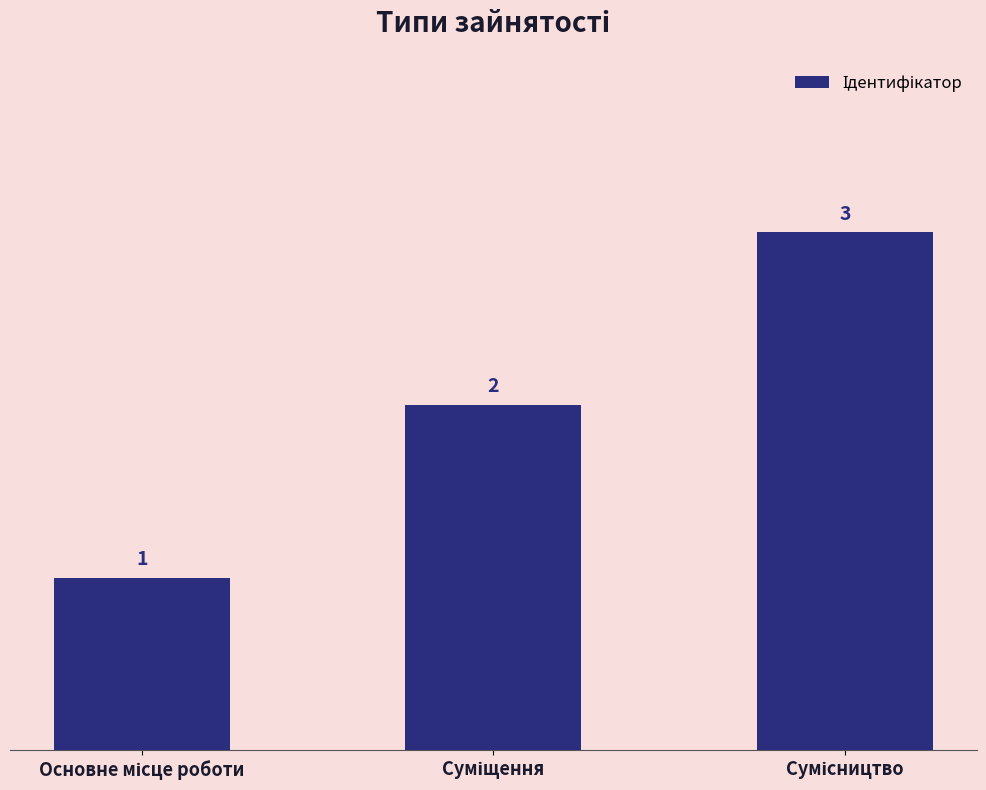

How many values are between 1 and 3?

3